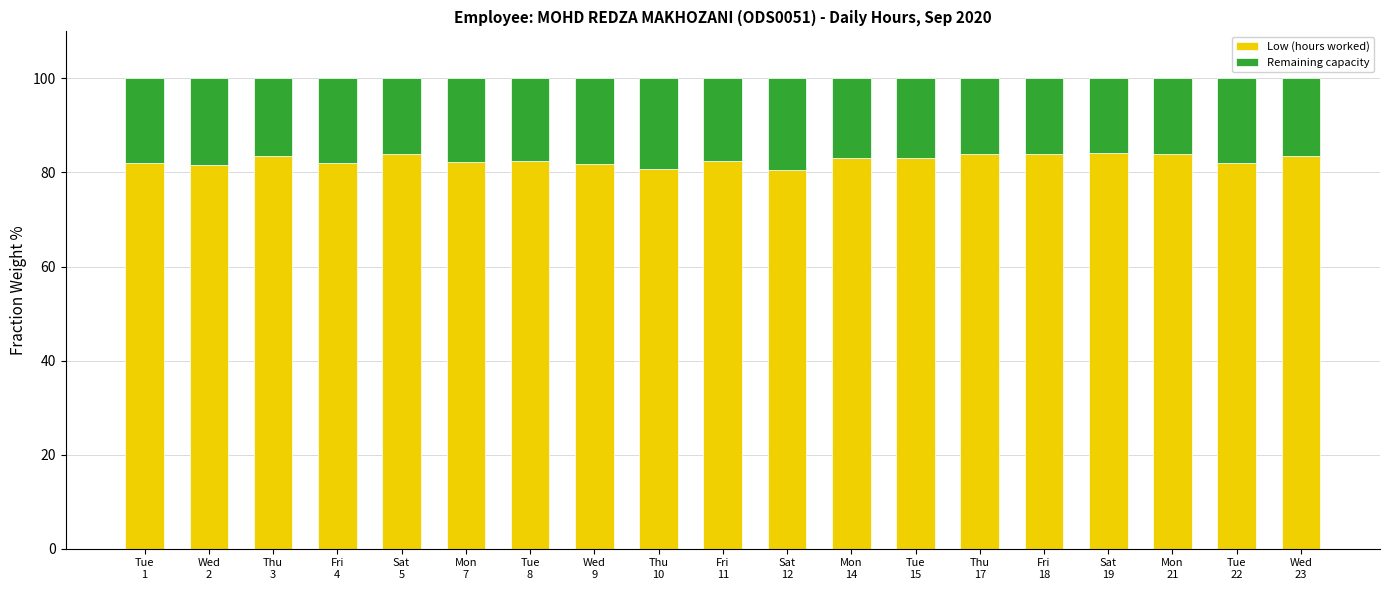

Are the bars horizontal?

No